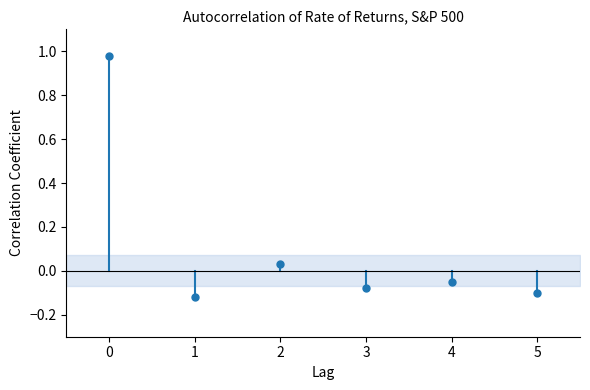

What is the range of Y values (max minus min)?

1.1